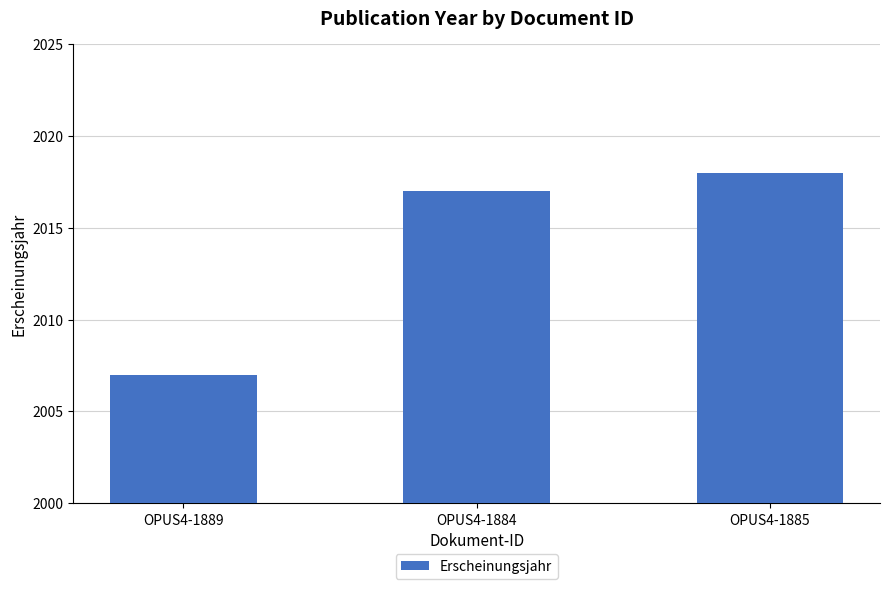

True or false: the data shows 2018 at OPUS4-1885.

True